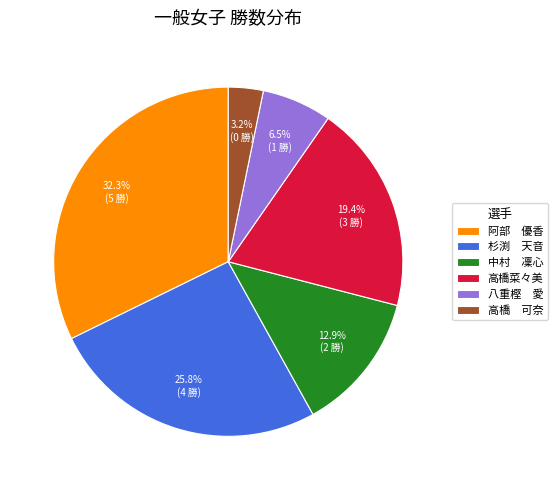

What is the total percentage of 八重樫 愛 and 中村 凜心?

19.4%